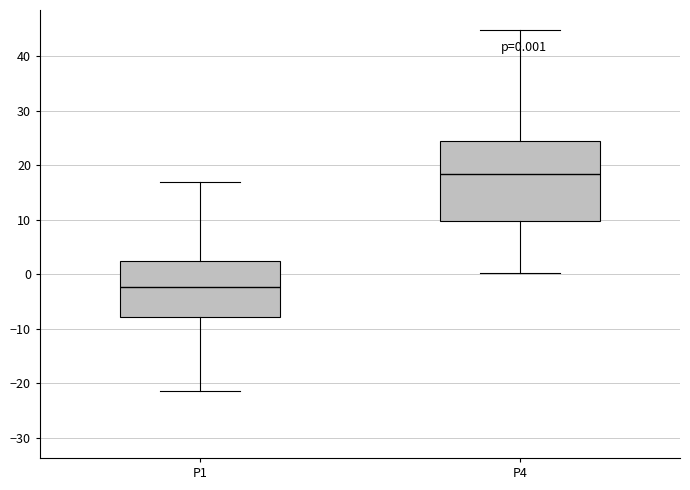

Which box is the tallest, from its lower edge to its upper edge?

P4